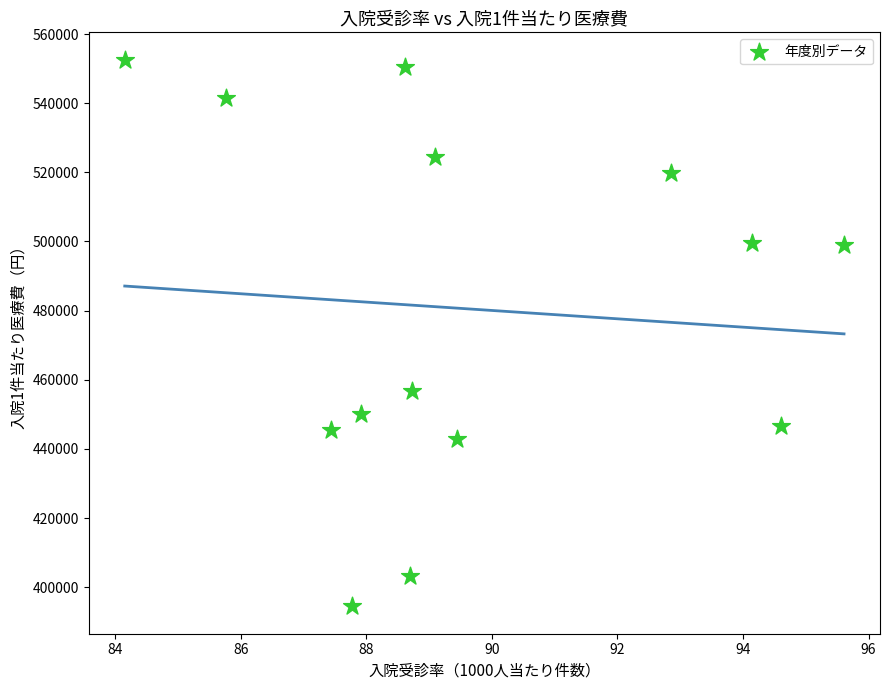

What Y value in the scatter plot is closest to 473521?

456686